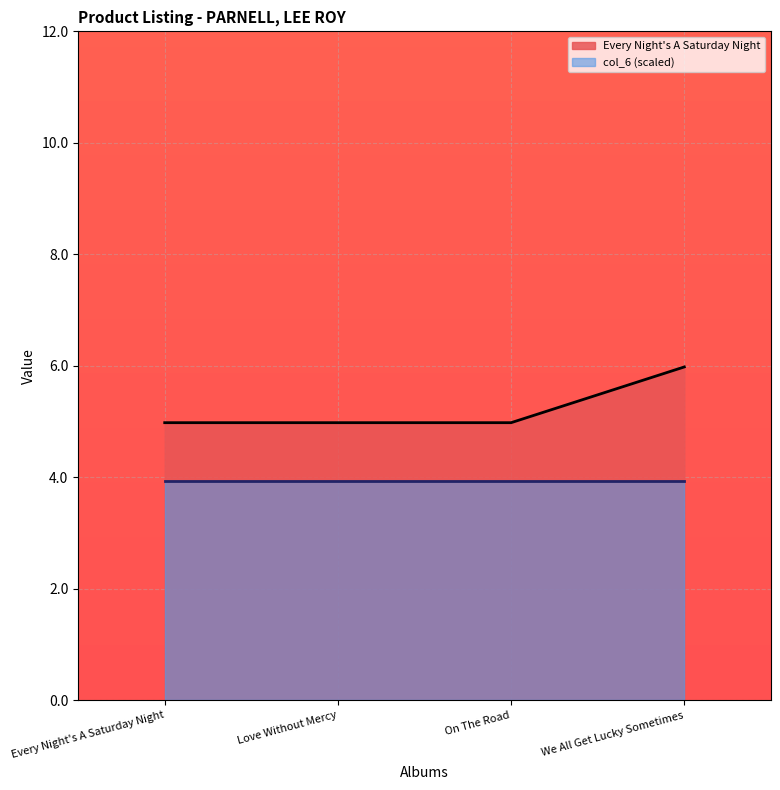

Reading left to right, transcribe all the data shown in this chart.

5.0	5.0	5.0	6.0